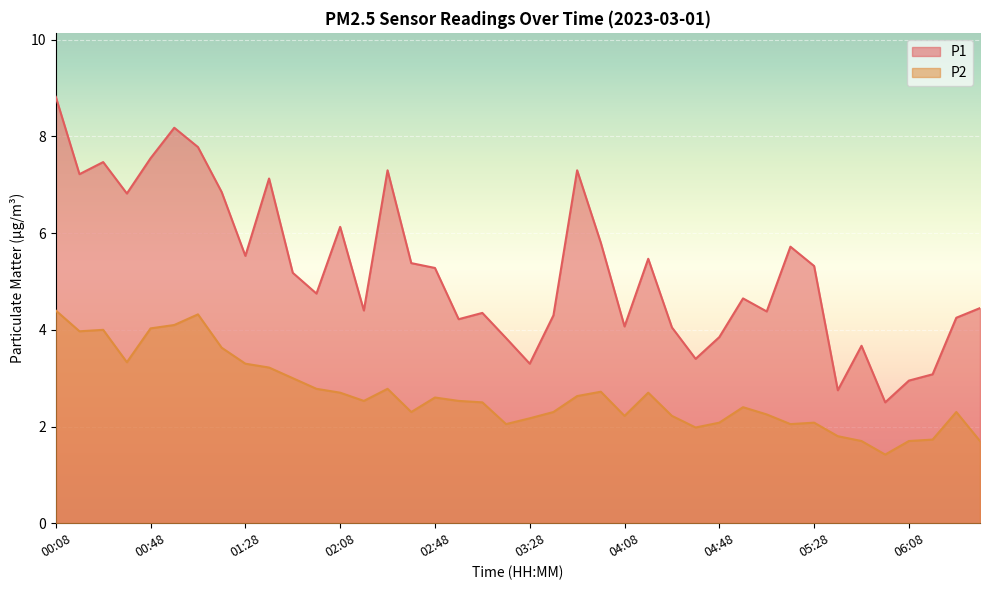

Reading right to left, list all the values displayed in this chart.

P1: 4.5	4.2	3.1	3.0	2.5	3.7	2.8	5.3	5.7	4.4	4.7	3.9	3.4	4.0	5.5	4.1	5.8	7.3	4.3	3.3	3.8	4.3	4.2	5.3	5.4	7.3	4.4	6.1	4.8	5.2	7.1	5.5	6.8	7.8	8.2	7.5	6.8	7.5	7.2	8.8
P2: 1.7	2.3	1.7	1.7	1.4	1.7	1.8	2.1	2.0	2.2	2.4	2.1	2.0	2.2	2.7	2.2	2.7	2.6	2.3	2.2	2.0	2.5	2.5	2.6	2.3	2.8	2.5	2.7	2.8	3.0	3.2	3.3	3.6	4.3	4.1	4.0	3.3	4.0	4.0	4.4